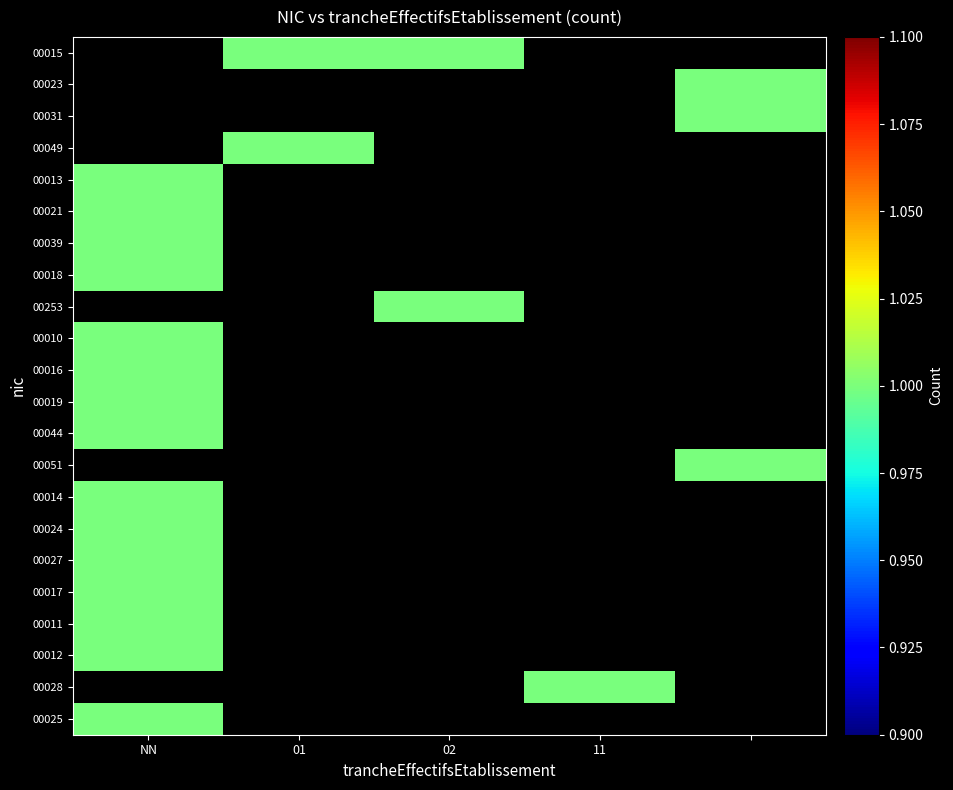

What is the maximum value shown in the chart?

1.0